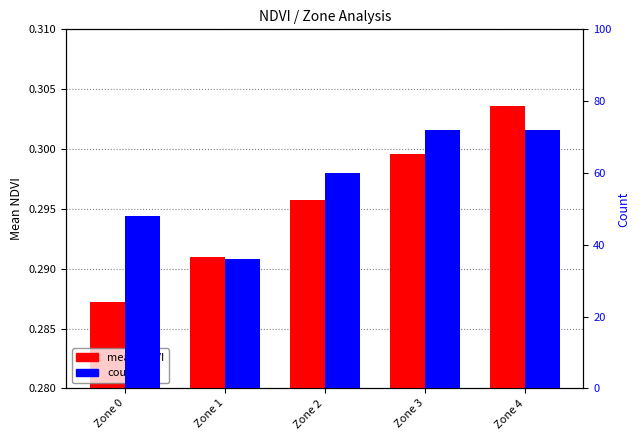

Reading right to left, list all the values displayed in this chart.

mean NDVI: 0.3	0.3	0.3	0.3	0.3
count: 72.0	72.0	60.0	36.0	48.0